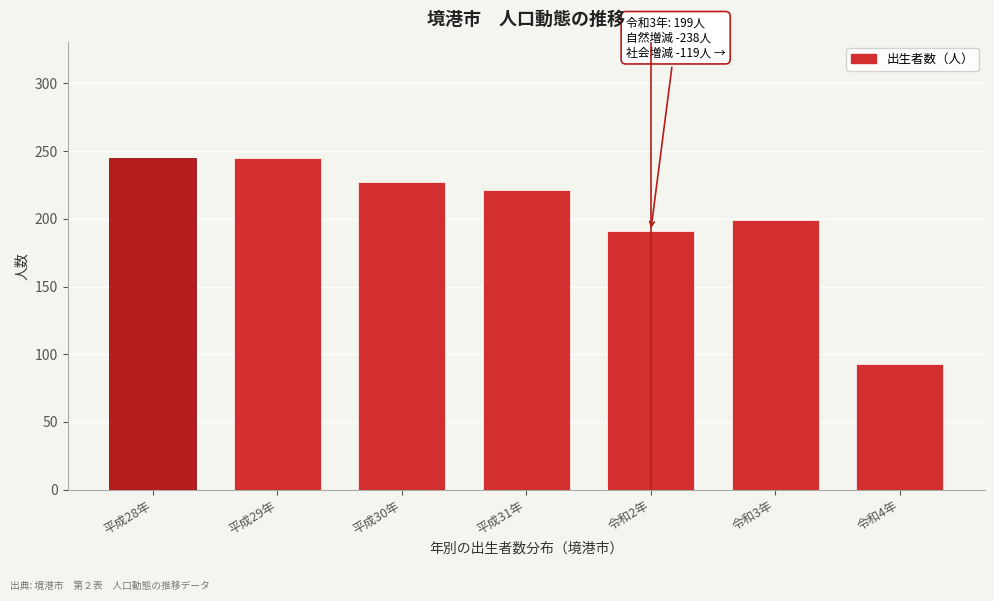

Reading left to right, what are all the values shown in this chart?

平成28年=245	平成29年=245	平成30年=227	平成31年=221	令和2年=191	令和3年=199	令和4年=93